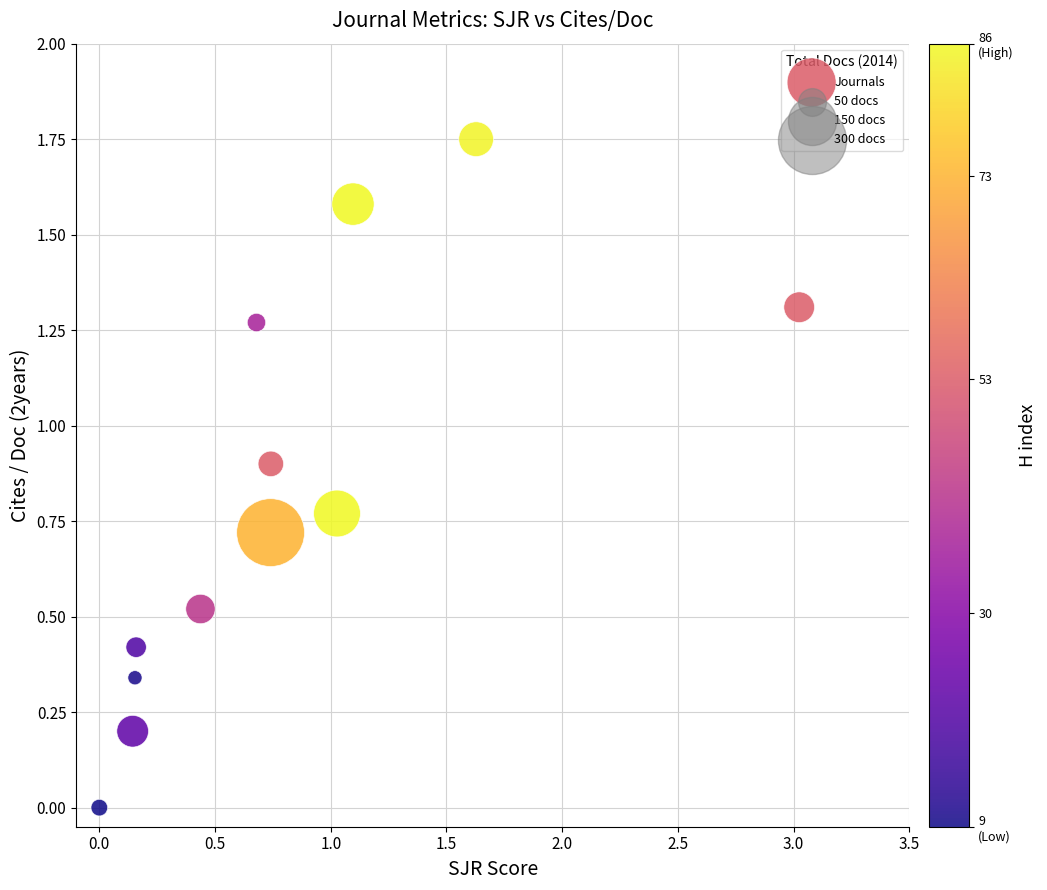

What is the range of X values (max minus min)?

3.0